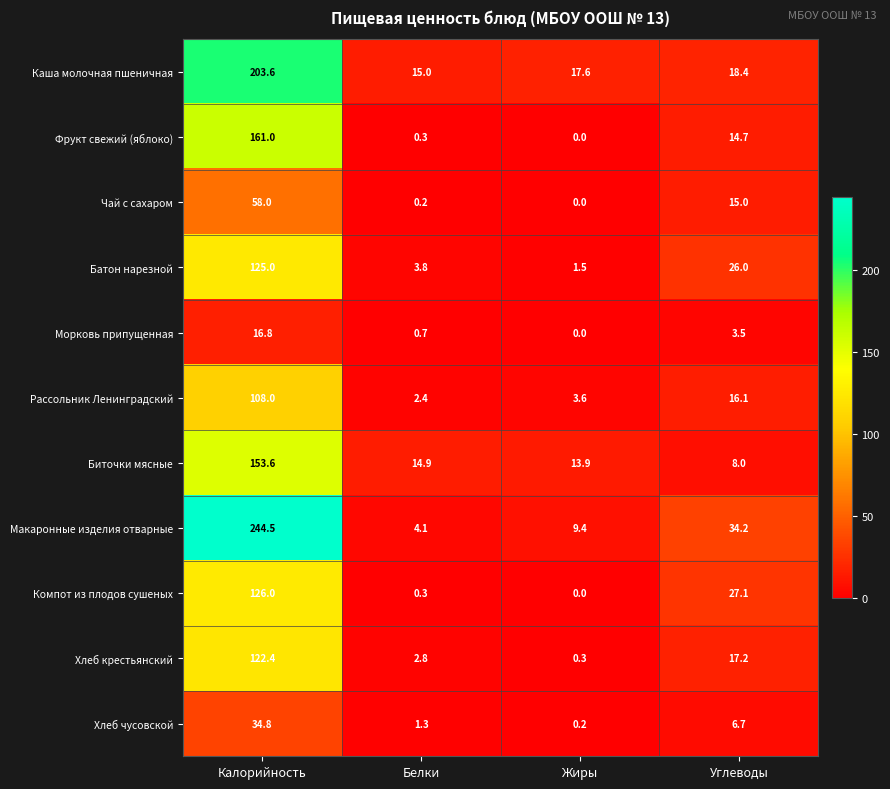

At which label does Макаронные изделия отварные first exceed 34?

Калорийность